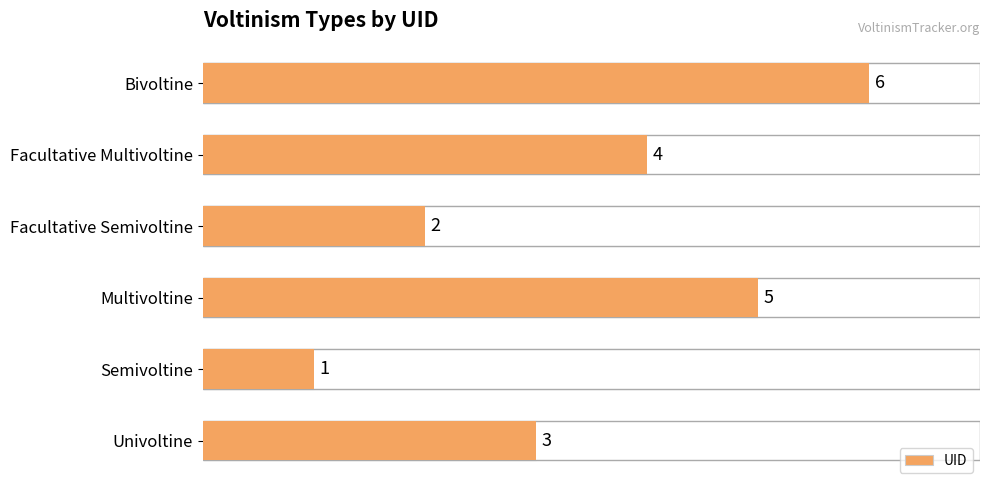

Reading left to right, list all the values displayed in this chart.

6	4	2	5	1	3